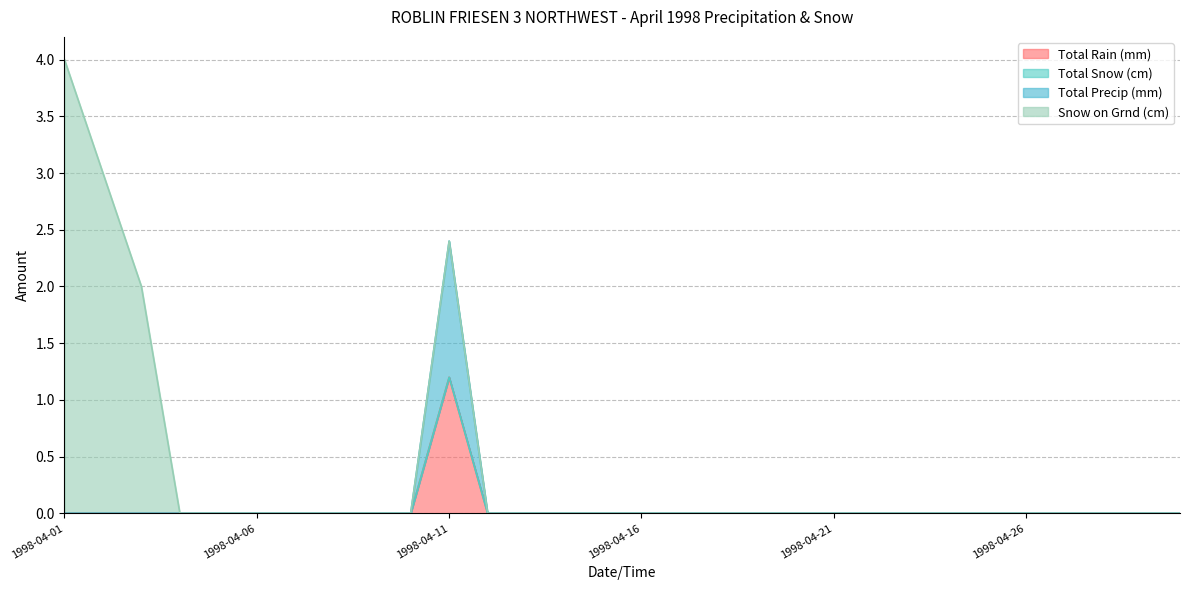

True or false: Total Rain (mm) and Total Precip (mm) intersect in this chart.

False